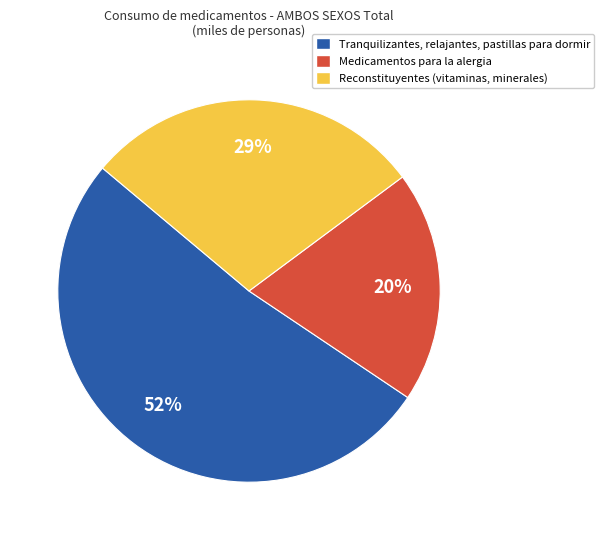

Which slice is the smallest?

Medicamentos para la alergia